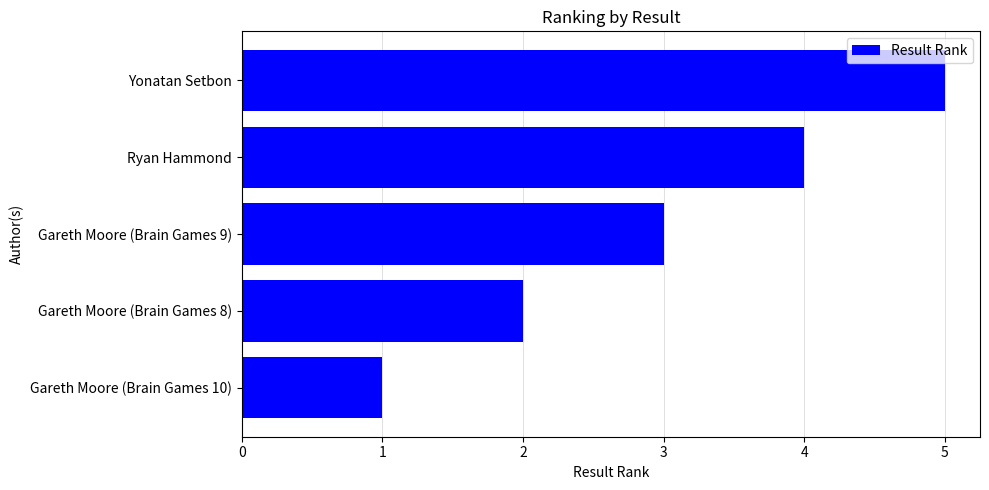

What value does the data have at Ryan Hammond?

4